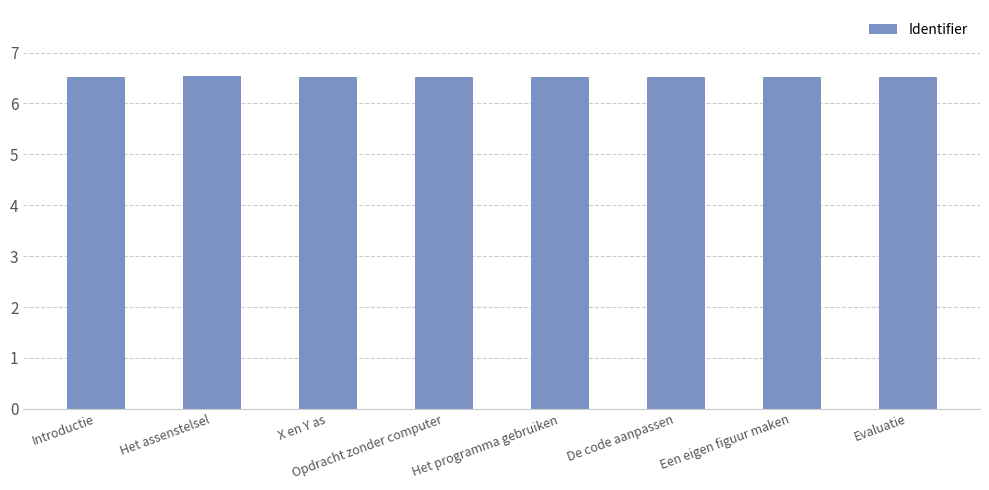

What is the minimum value shown in the chart?

6.5